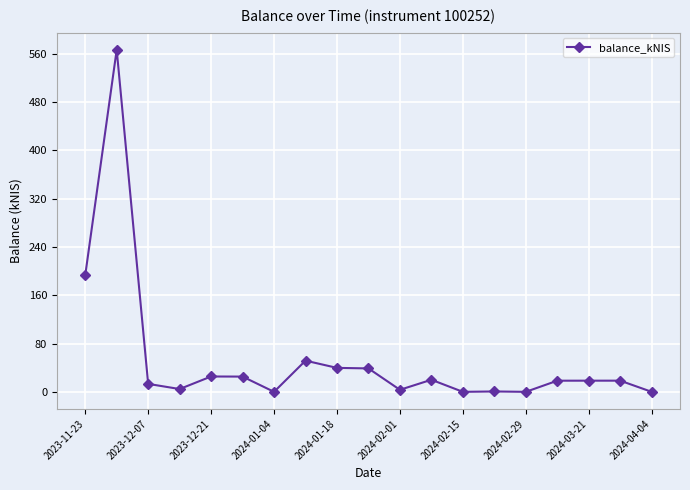

True or false: the data has more than 0 interior local peaks.

True